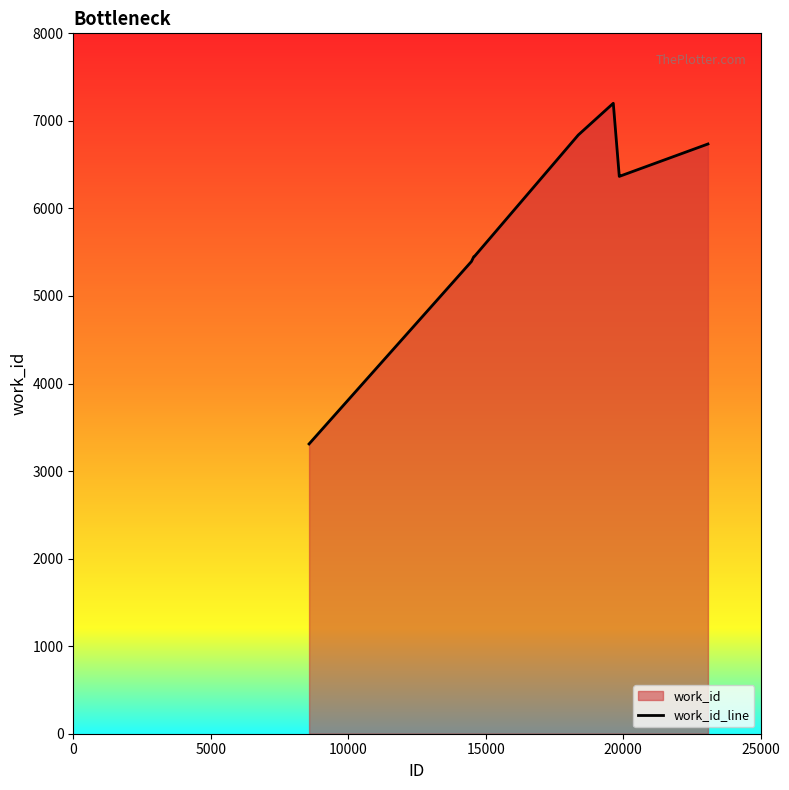

What is the difference between the maximum and minimum values?

3891